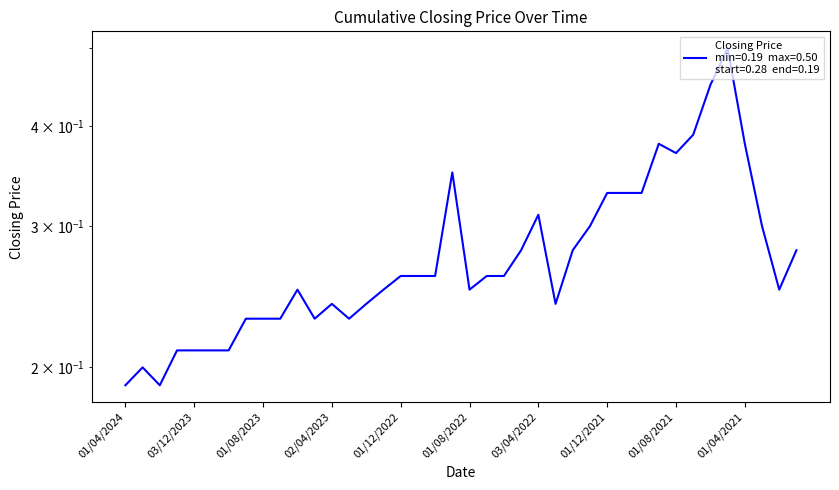

How many categories are shown in the chart?

40